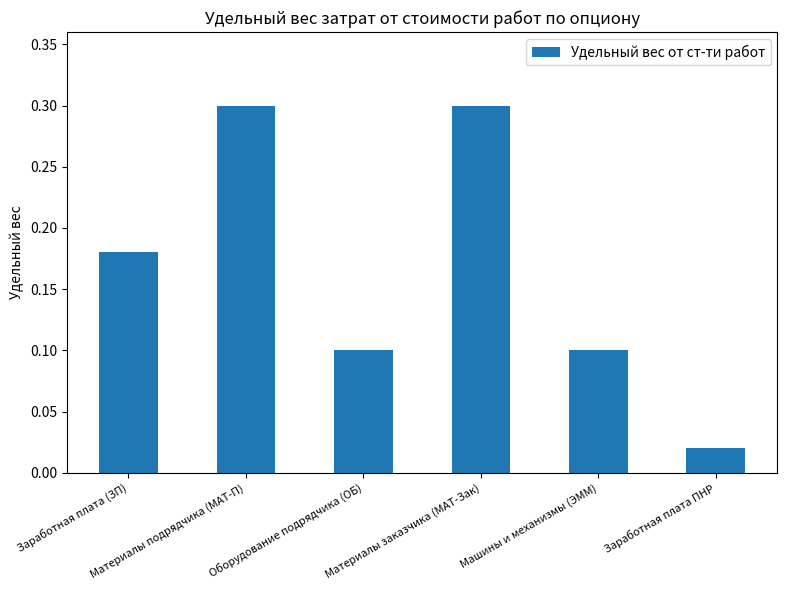

What is the label of the 5th bar from the right?

Материалы подрядчика (МАТ-П)